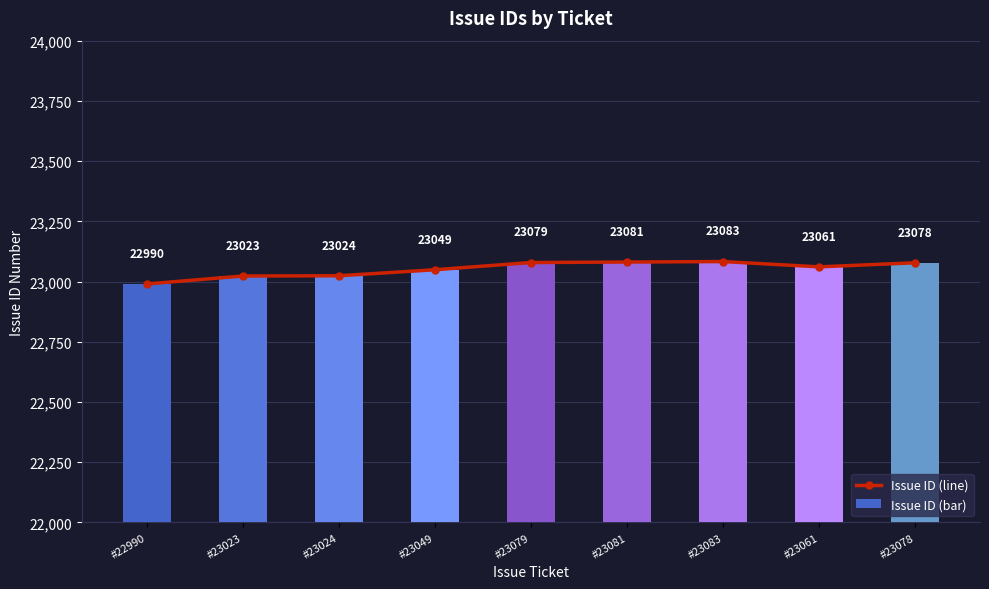

Reading left to right, what are all the values shown in this chart?

Issue ID (line): #22990=22990	#23023=23023	#23024=23024	#23049=23049	#23079=23079	#23081=23081	#23083=23083	#23061=23061	#23078=23078
Issue ID (bar): #22990=22990	#23023=23023	#23024=23024	#23049=23049	#23079=23079	#23081=23081	#23083=23083	#23061=23061	#23078=23078